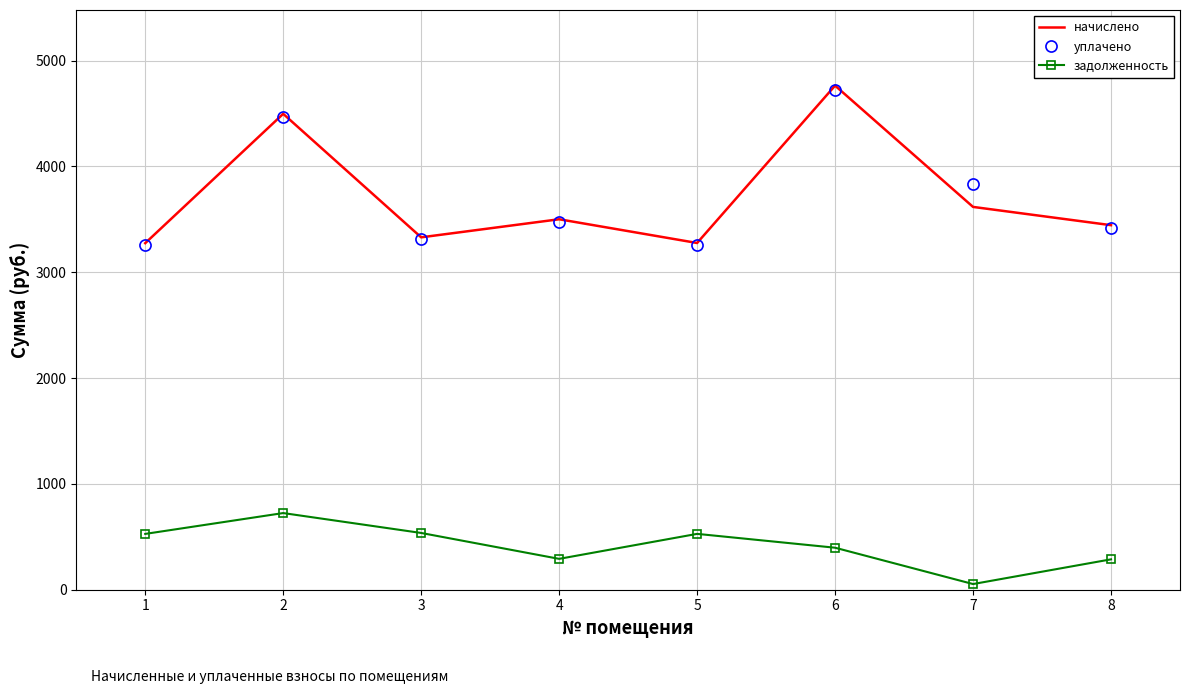

What are all the series names shown in the legend?

начислено, уплачено, задолженность